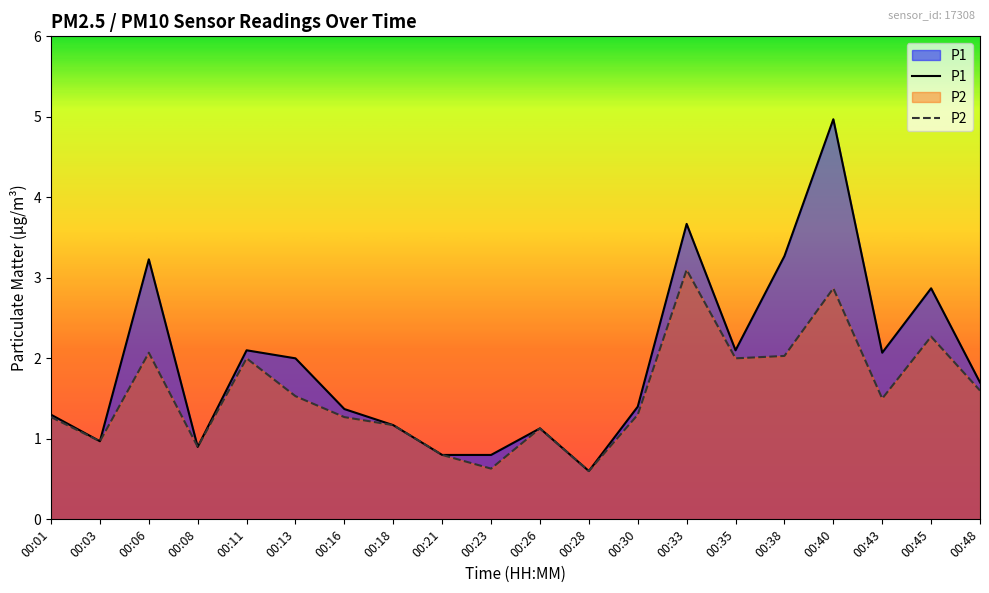

True or false: P2 has more than 1 points higher than both neighbors.

True